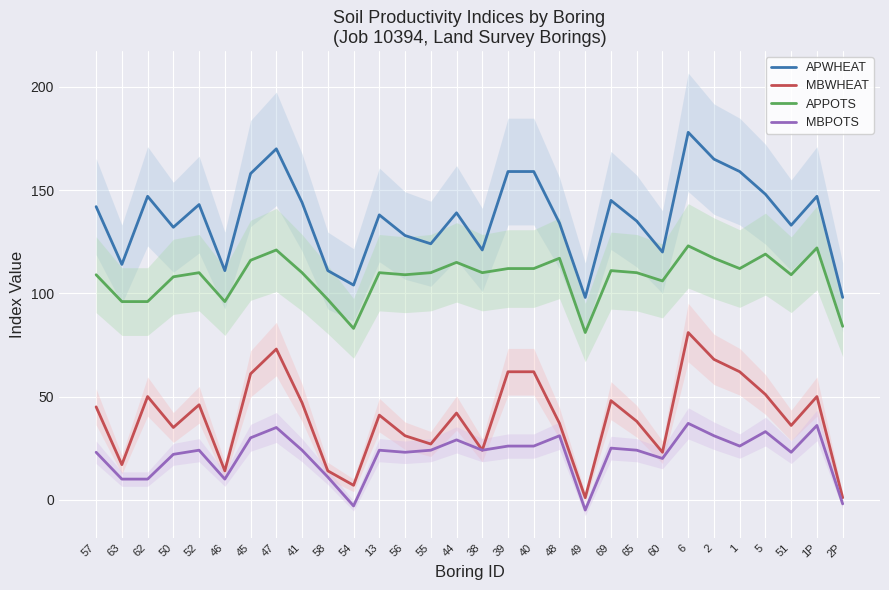

What is the value of the APWHEAT point at the 14th from the left?

124